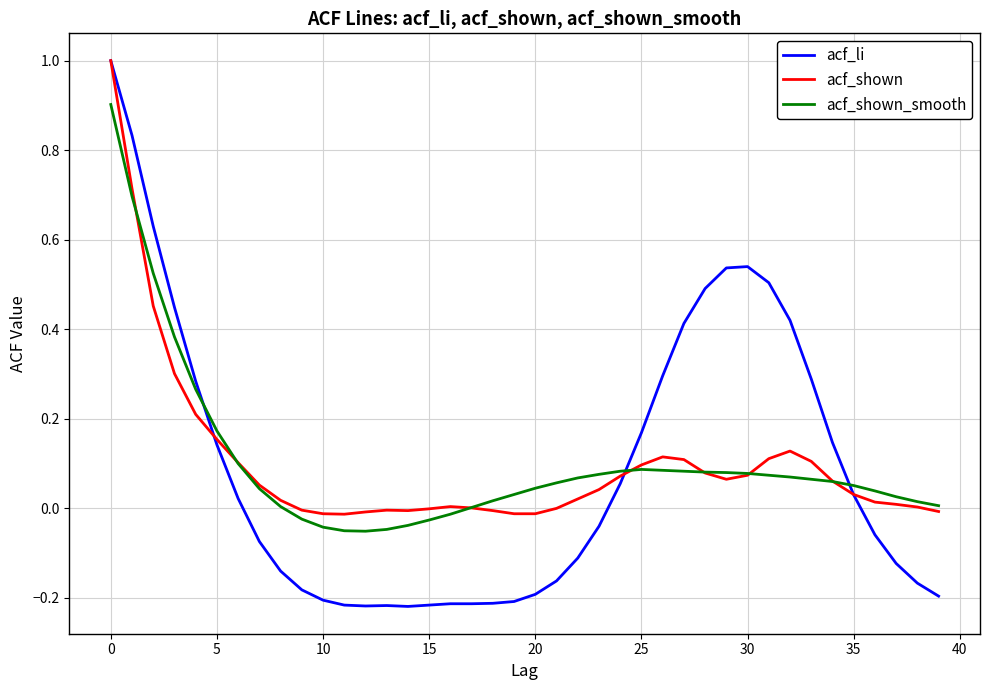

Which series has the widest spread of values?

acf_li